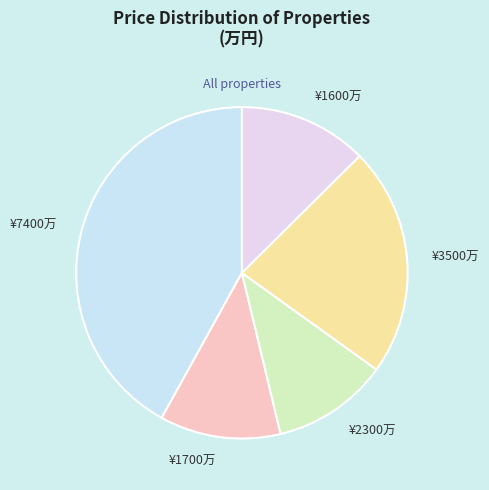

Which category has the biggest portion of the pie?

¥7400万